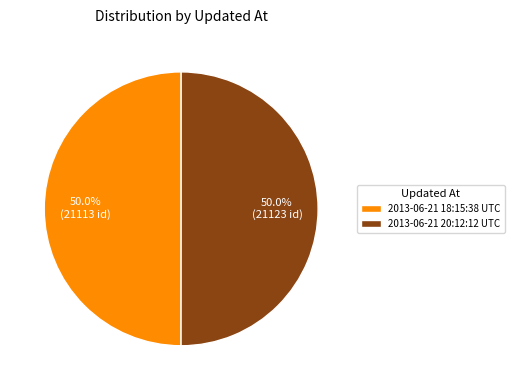

What is the ratio of the value at 2013-06-21 20:12:12 UTC to the value at 2013-06-21 18:15:38 UTC?

1.0